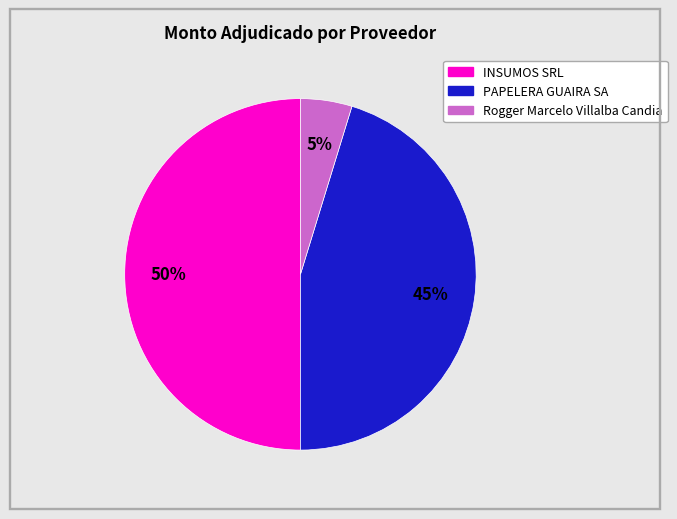

To the nearest percent, what percentage of the pie is INSUMOS SRL?

50%